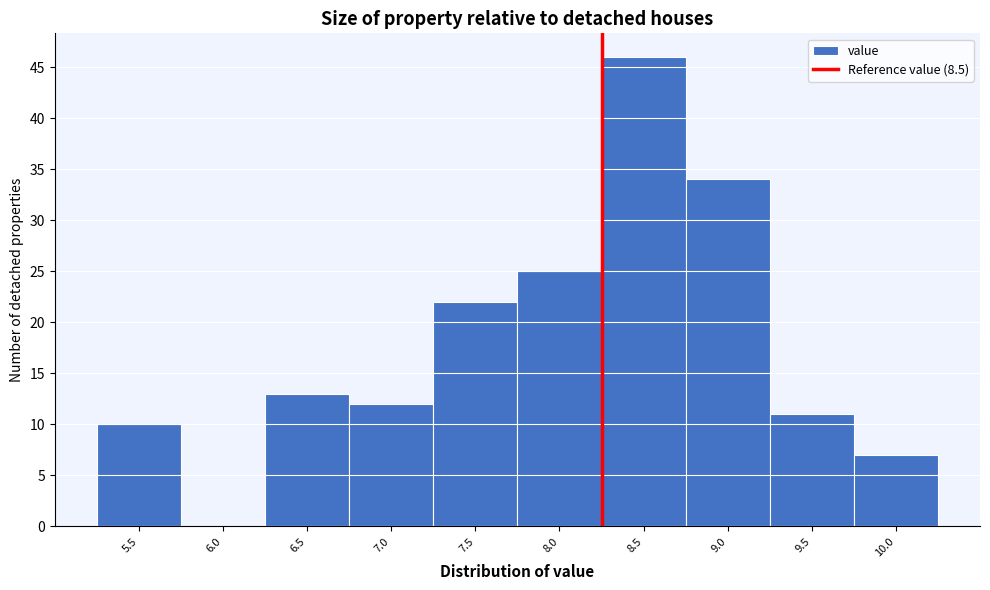

Reading left to right, extract all data points from this chart.

5.5=10	6.0=0	6.5=13	7.0=12	7.5=22	8.0=25	8.5=46	9.0=34	9.5=11	10.0=7